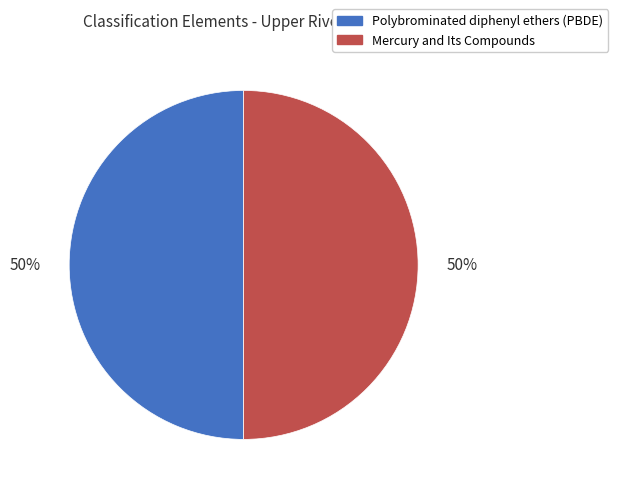

To the nearest percent, what is the combined percentage of Mercury and Its Compounds and Polybrominated diphenyl ethers (PBDE)?

100%